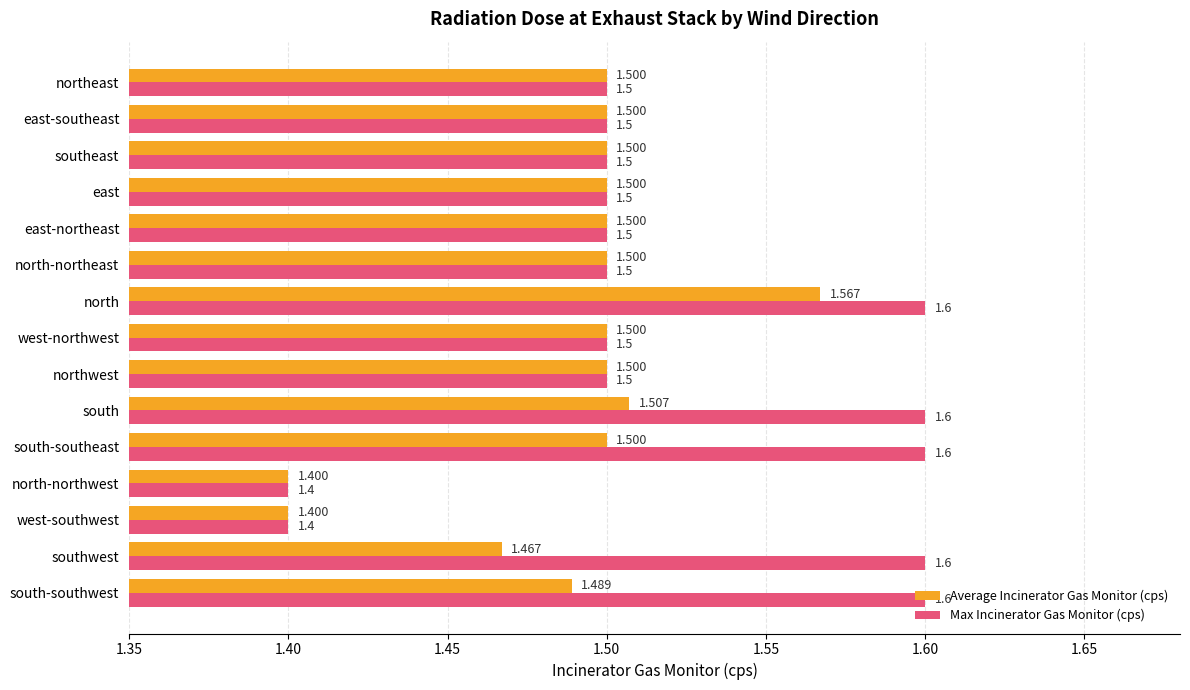

Rank the series by their maximum value, from highest to lowest.

Max Incinerator Gas Monitor (cps), Average Incinerator Gas Monitor (cps)